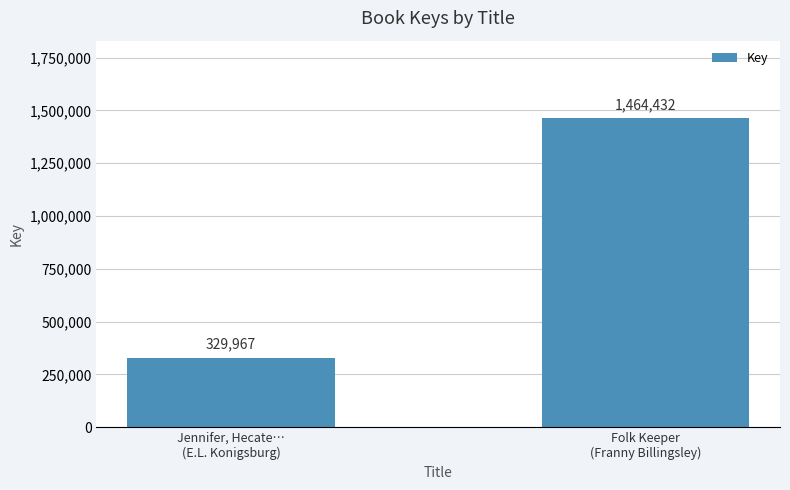

Are the bars horizontal?

No